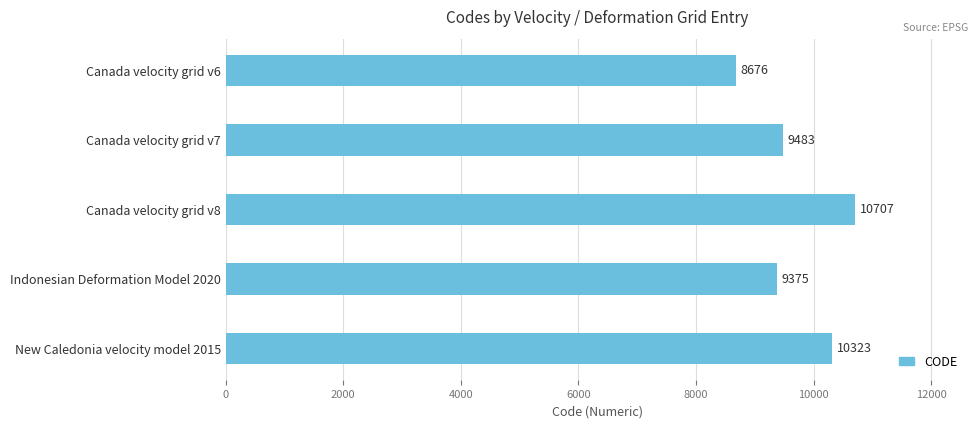

How many data points are less than 9483?

2